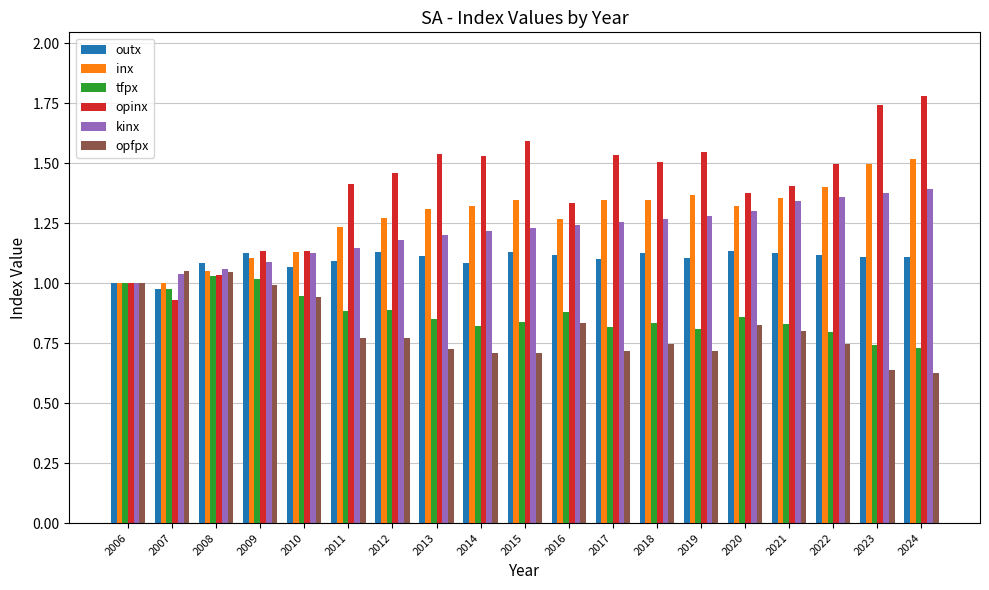

True or false: inx has a value of 0.6 at 2019.

False